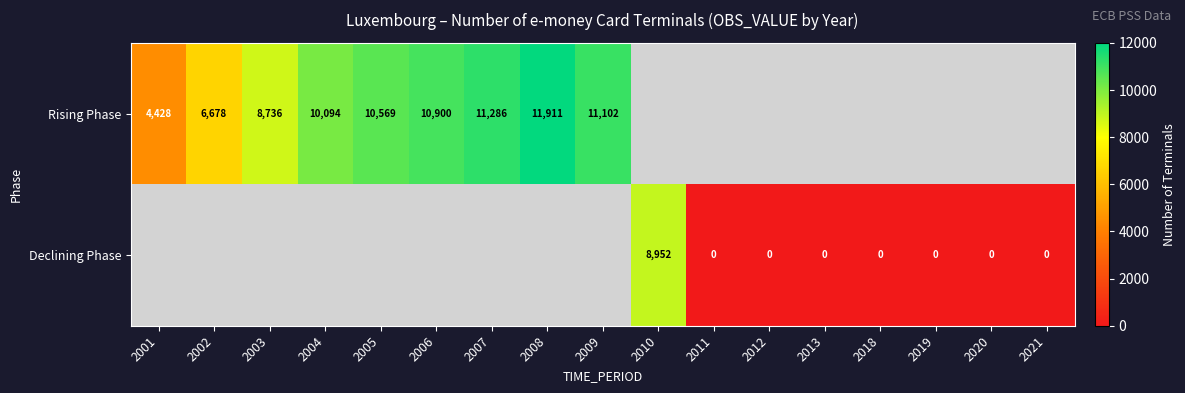

What is the difference between the Rising Phase values at 2006 and 2003?

2164